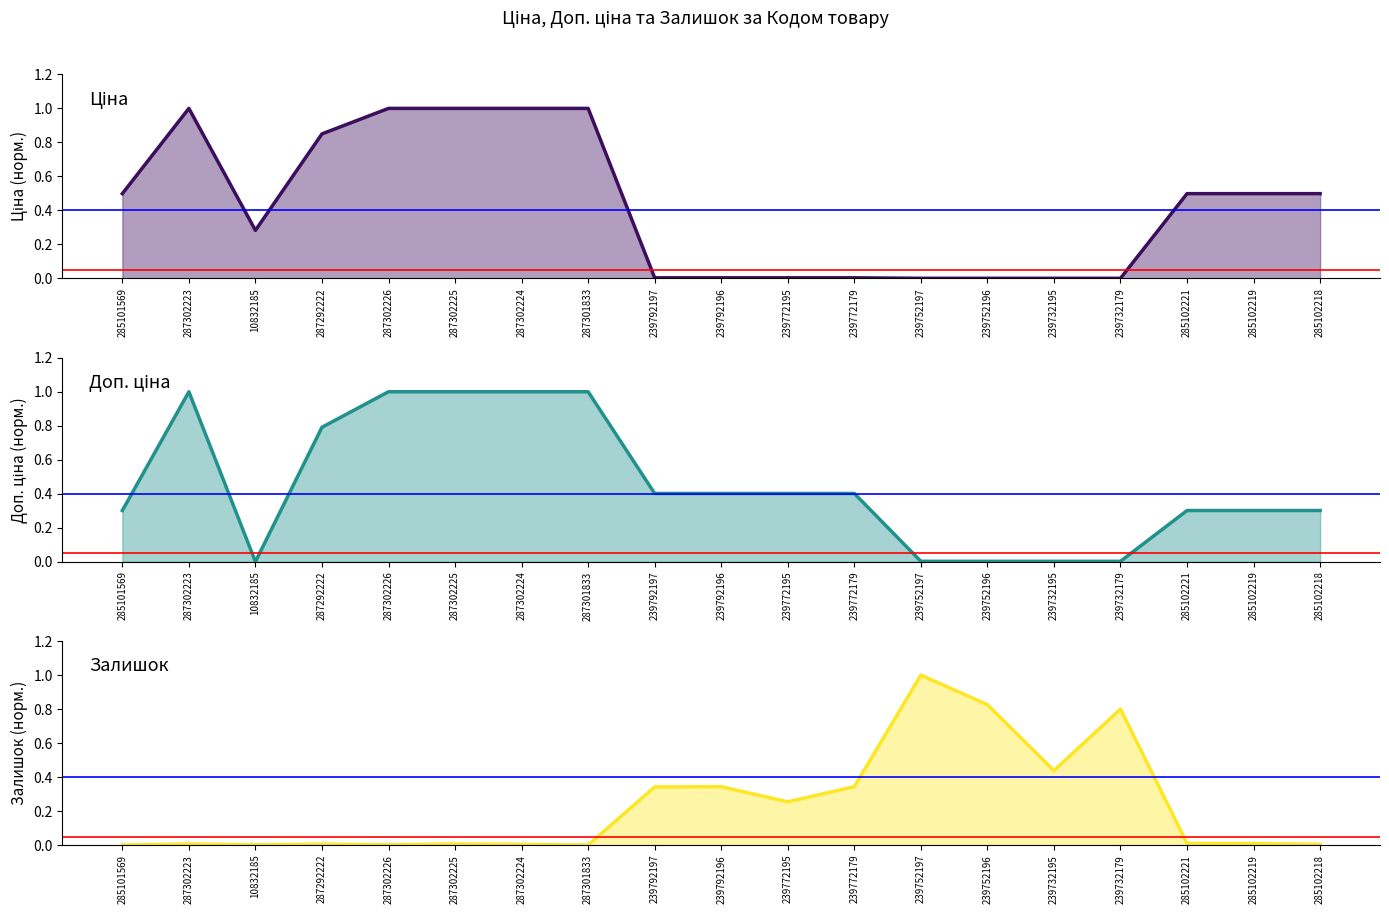

What is the value of the Доп. ціна point at the 2nd from the left?

1.0